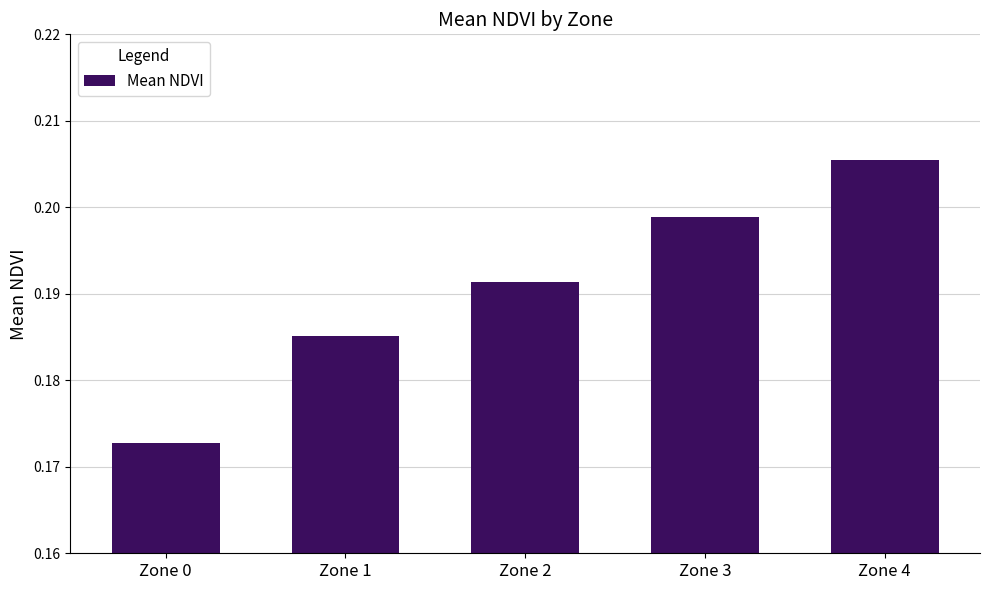

At which category does the chart reach its minimum across all series?

Zone 0